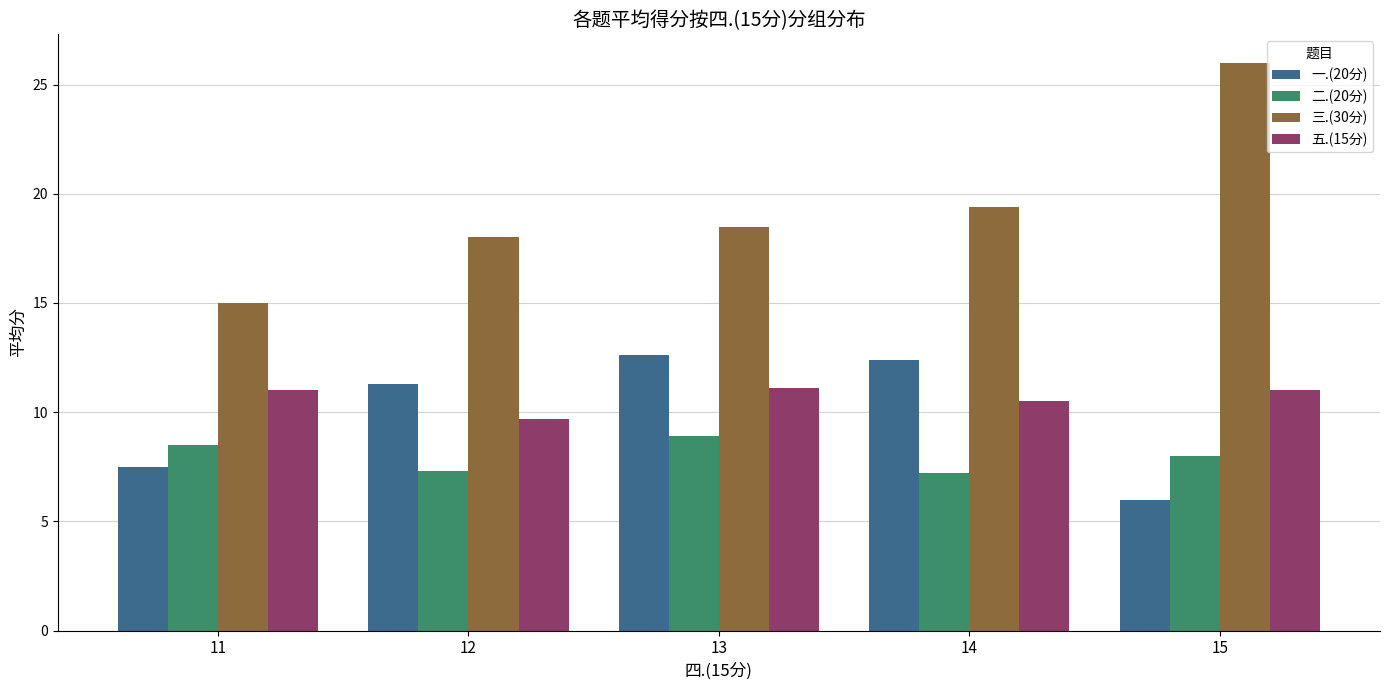

Is the value of 一.(20分) at 13 greater than the value of 五.(15分) at 13?

Yes